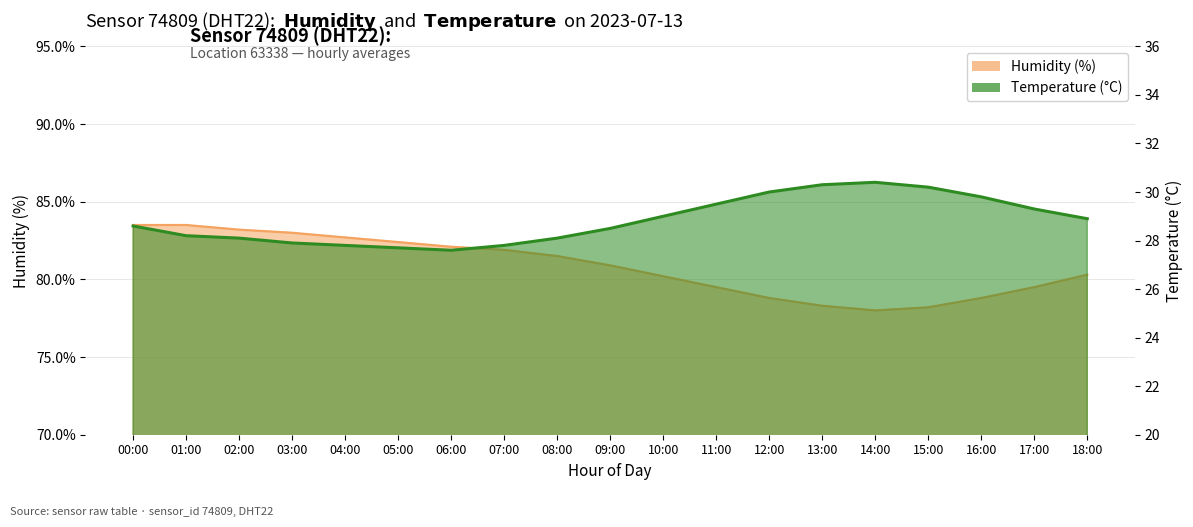

How many lines are shown in the chart?

2